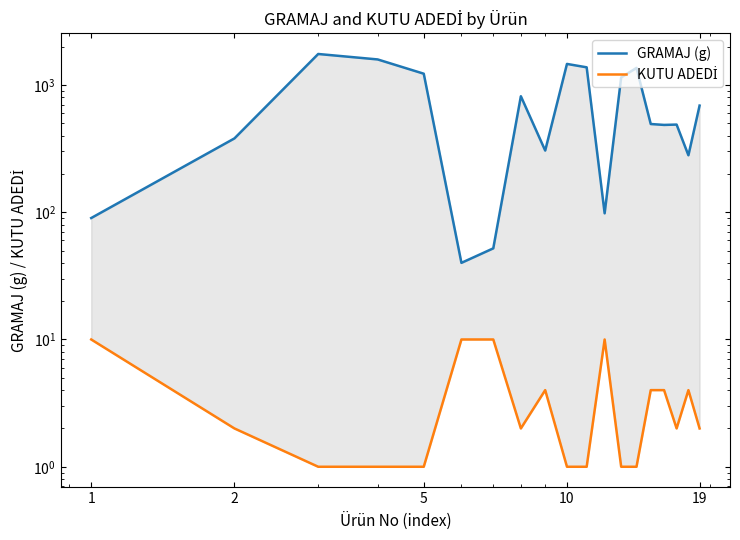

What is the sum of all KUTU ADEDİ values?

71